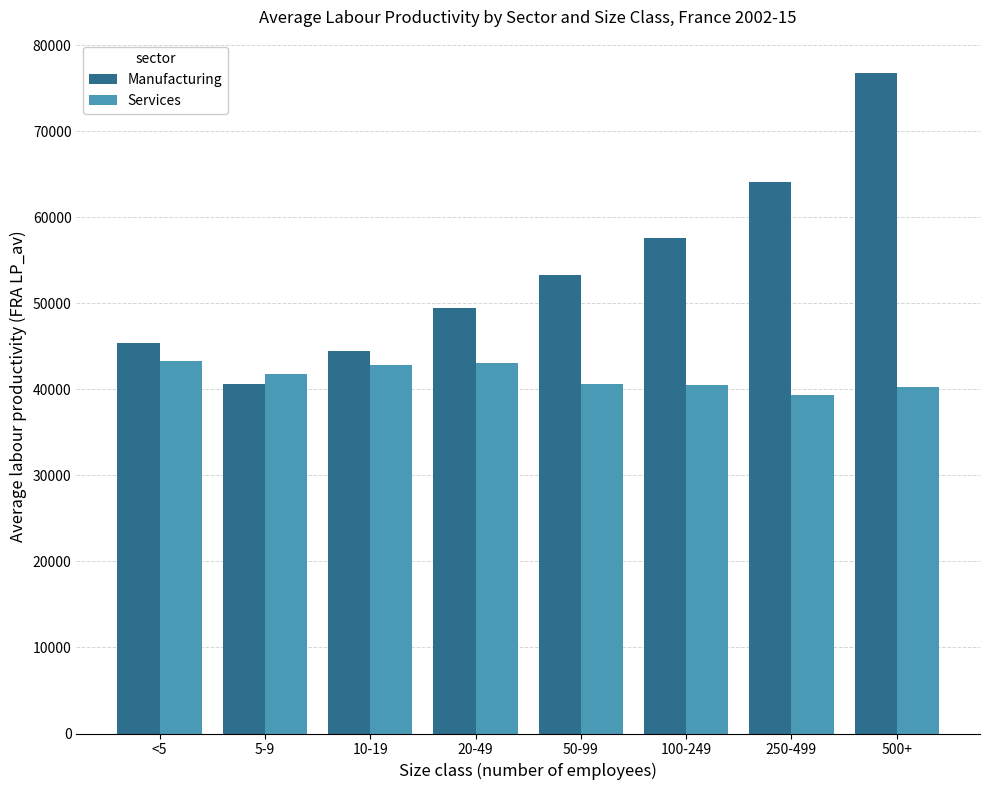

List the series in order of their peak value, highest first.

Manufacturing, Services